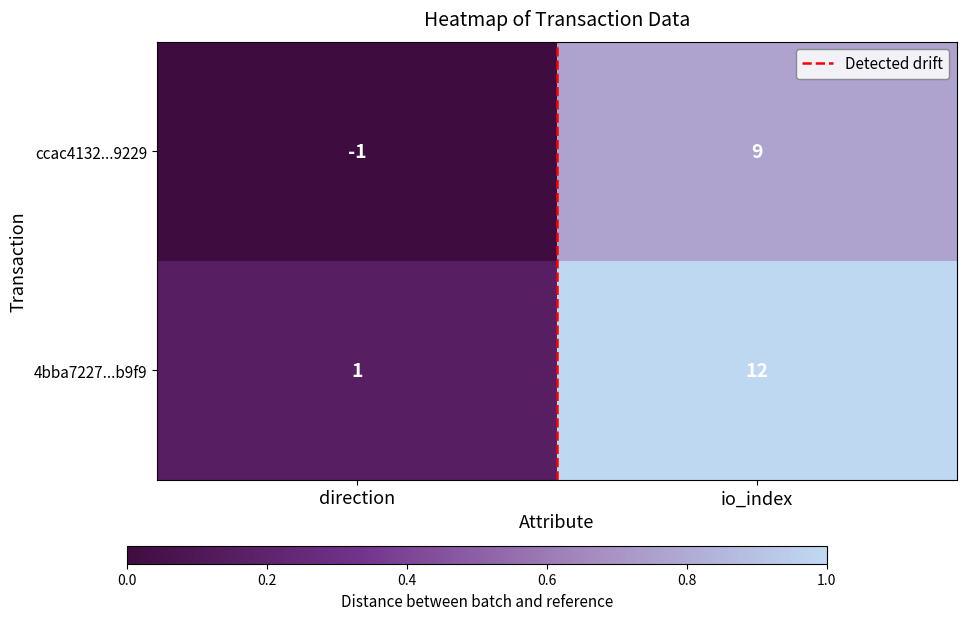

The ccac4132...9229 series shows 4 at io_index. True or false?

False